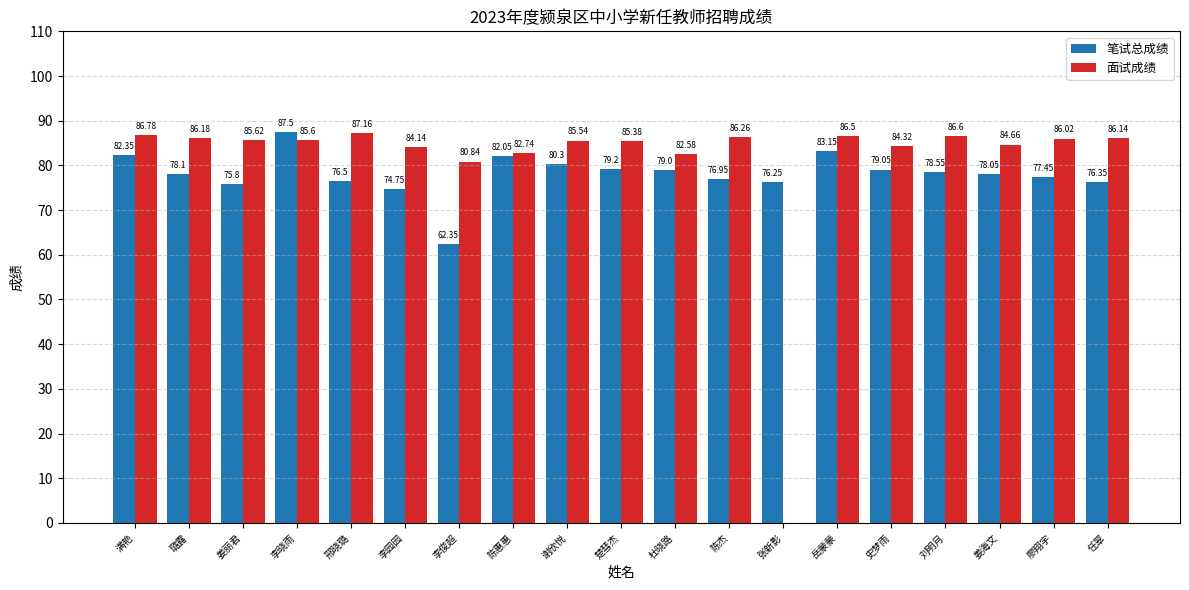

At which label does 面试成绩 reach its peak?

邢晓璐